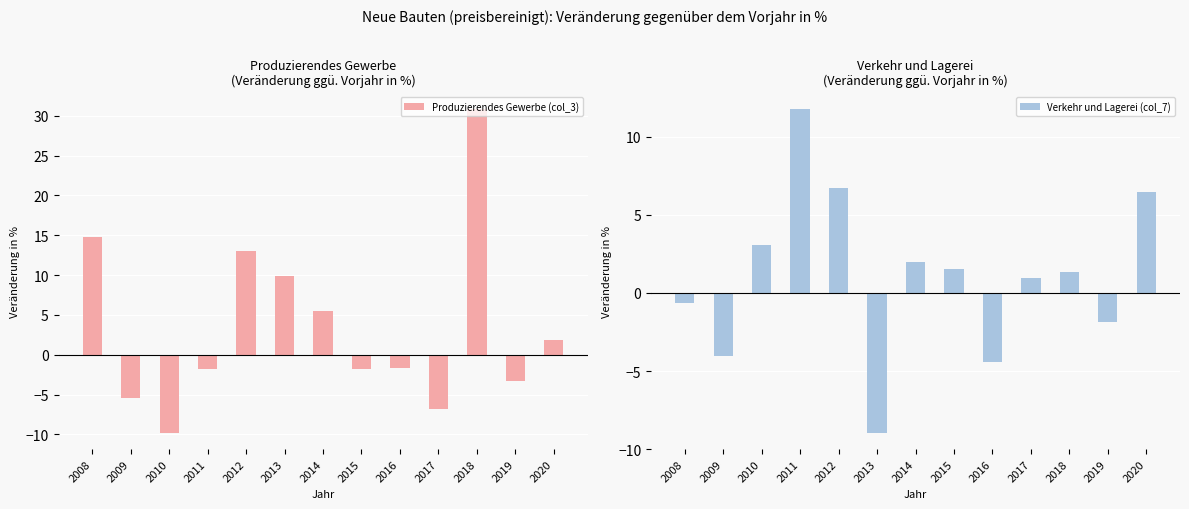

Count the number of categories in the chart.

13